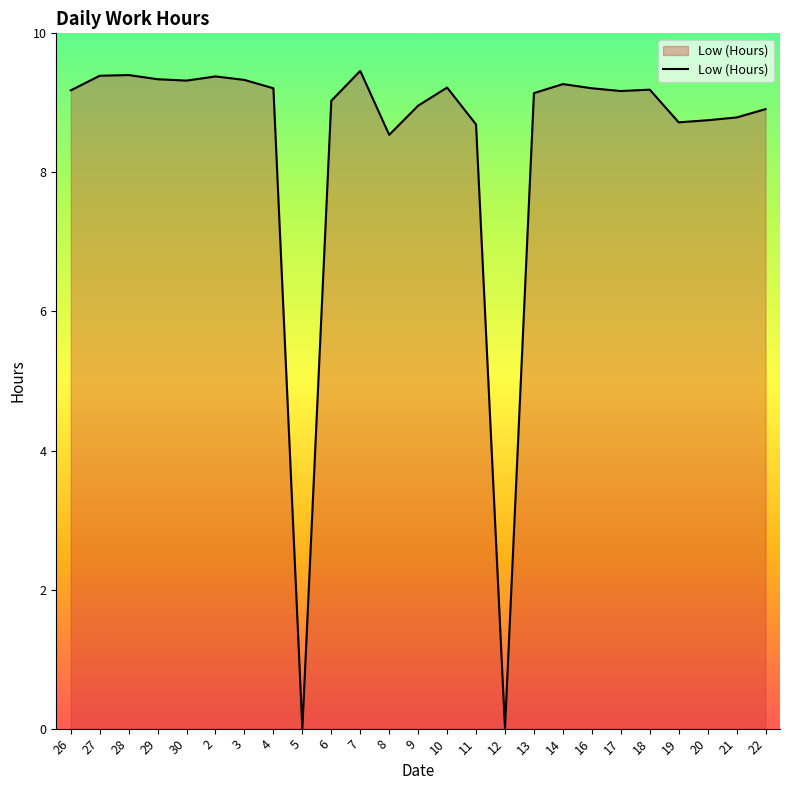

Is it true that the value at 19 is 8.7?

True